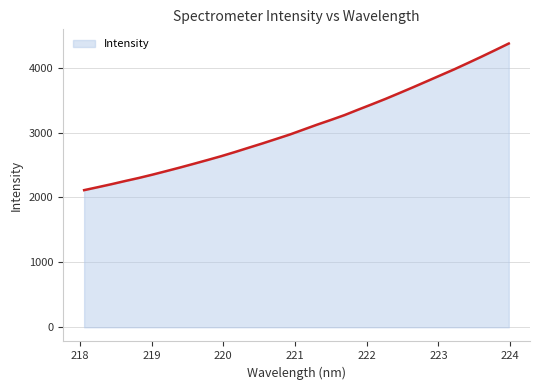

How many lines are shown in the chart?

1